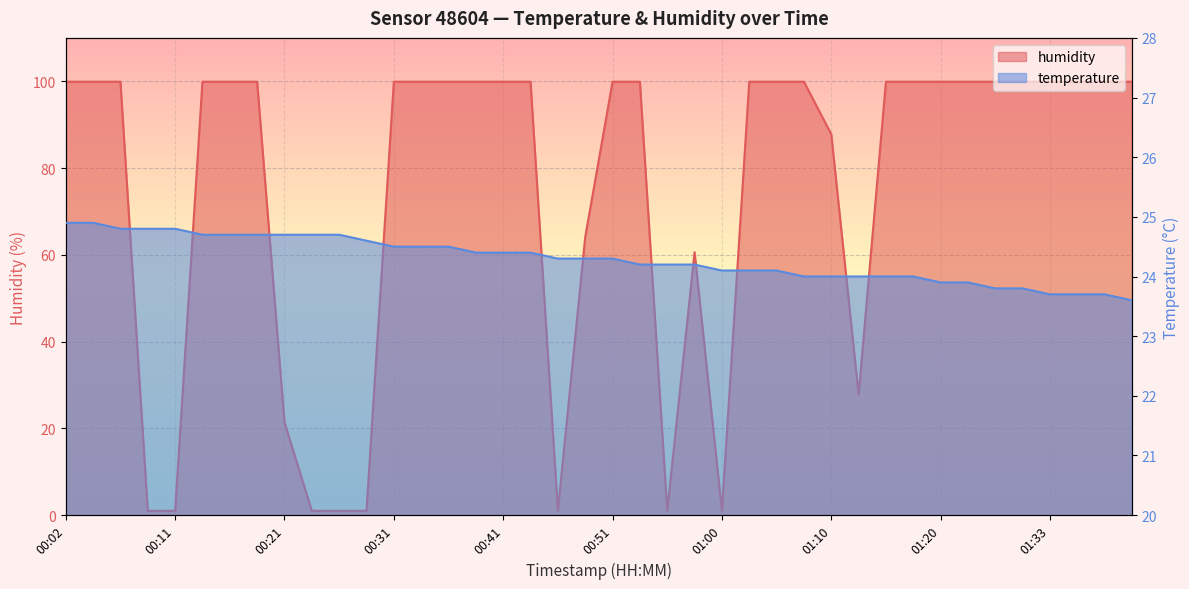

Reading right to left, extract all data points from this chart.

temperature: 23.6	23.7	23.7	23.7	23.8	23.8	23.9	23.9	24.0	24.0	24.0	24.0	24.0	24.1	24.1	24.1	24.2	24.2	24.2	24.3	24.3	24.3	24.4	24.4	24.4	24.5	24.5	24.5	24.6	24.7	24.7	24.7	24.7	24.7	24.7	24.8	24.8	24.8	24.9	24.9
humidity: 99.9	99.9	99.9	99.9	99.9	99.9	99.9	99.9	99.9	99.9	27.8	87.8	99.9	99.9	99.9	1.0	60.6	1.0	99.9	99.9	64.1	1.0	99.9	99.9	99.9	99.9	99.9	99.9	1.0	1.0	1.0	21.4	99.9	99.9	99.9	1.0	1.0	99.9	99.9	99.9